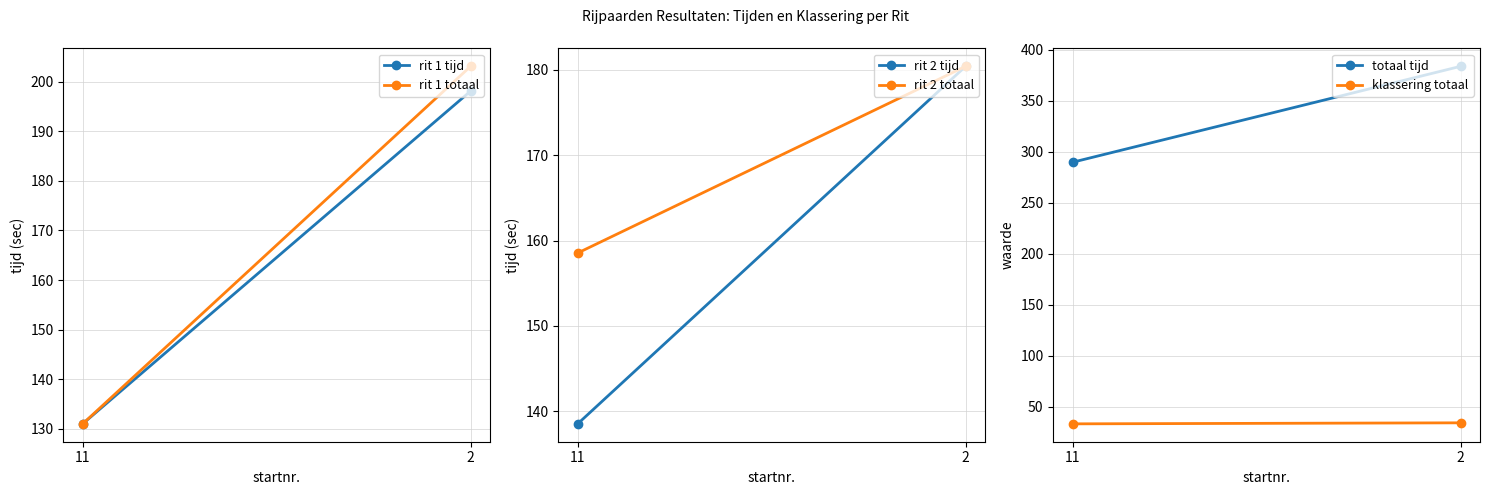

Is the value of klassering totaal at 2 greater than the value of totaal tijd at 11?

No